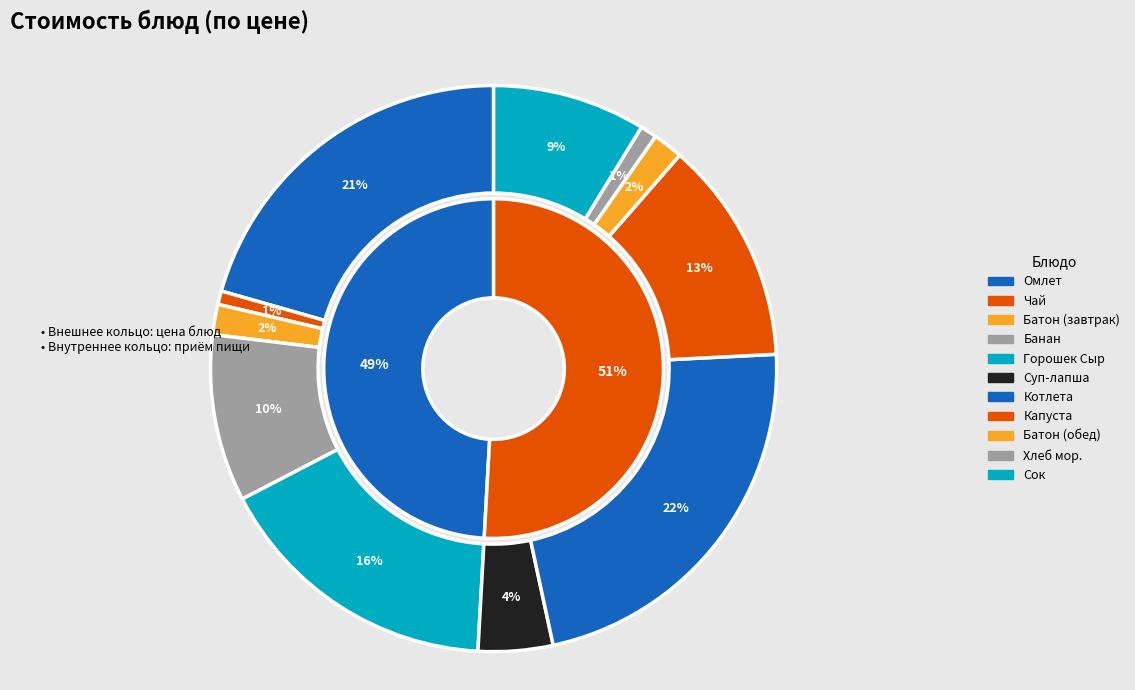

Does any single category account for the majority?

No